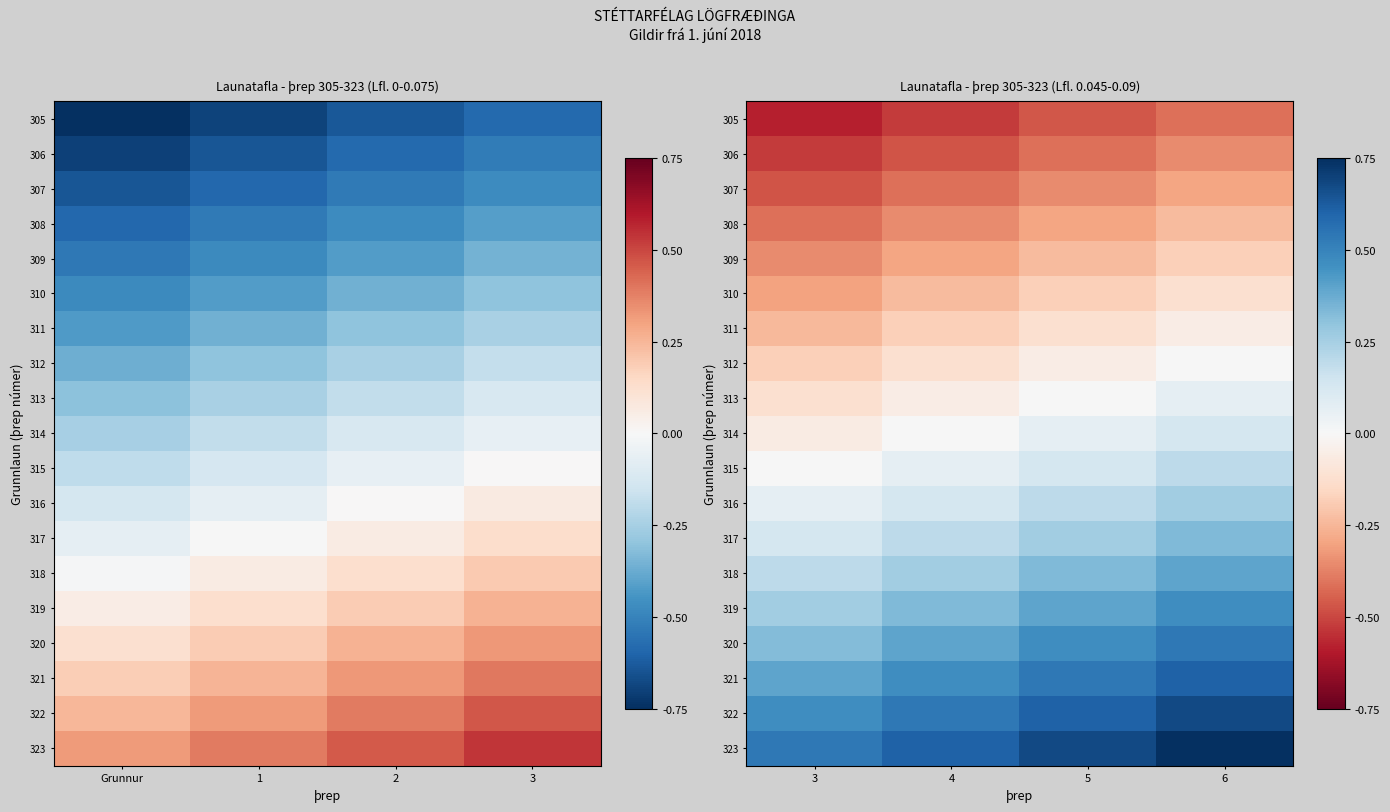

Rank the categories by 322 value from highest to lowest.

6, 5, 4, 3